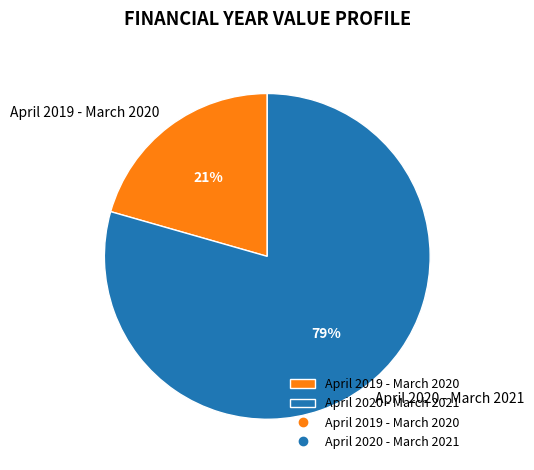

Rank the categories by value from lowest to highest.

April 2019 - March 2020, April 2020 - March 2021